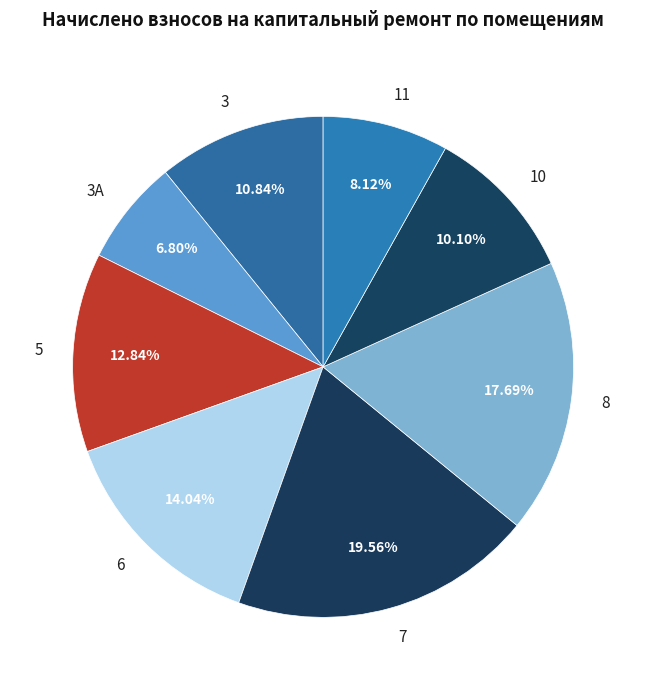

To the nearest percent, what portion does 6 represent?

14%